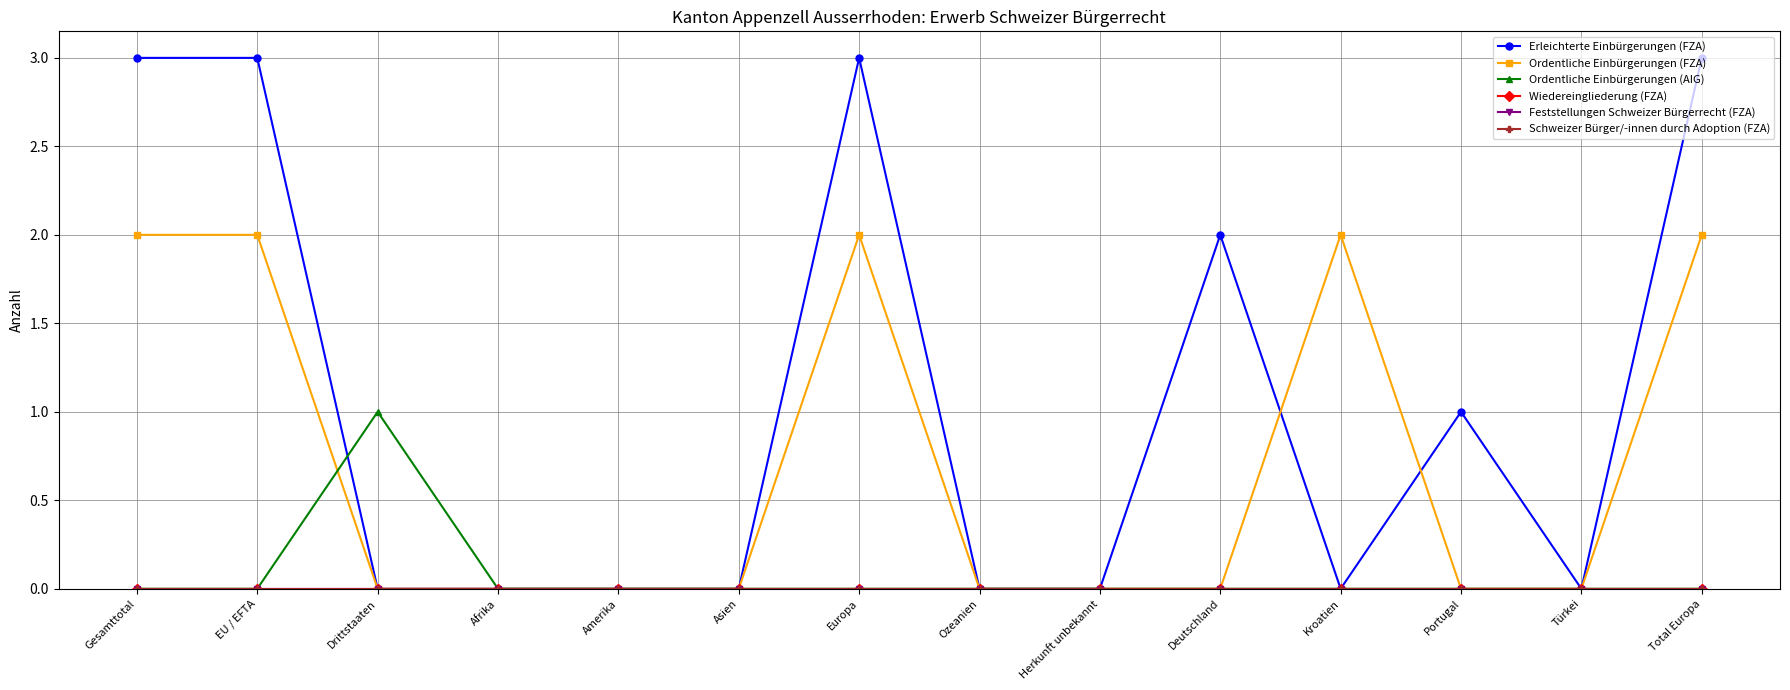

Does the chart have visible grid lines?

Yes